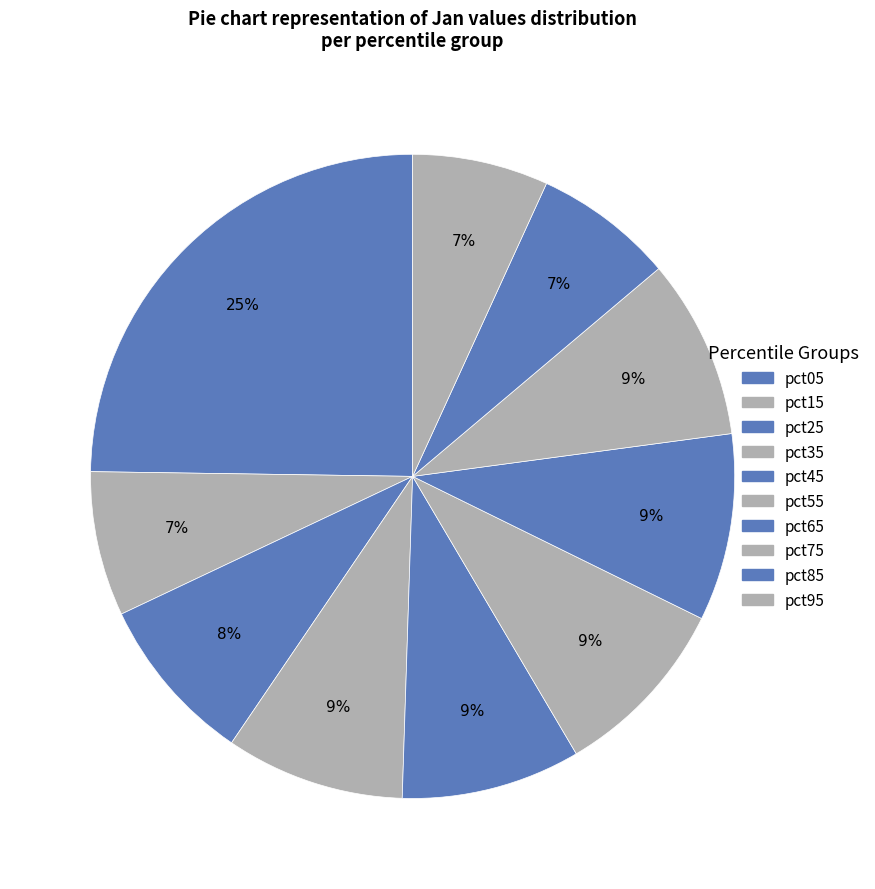

Rank the categories by value from highest to lowest.

pct05, pct65, pct55, pct75, pct45, pct35, pct25, pct15, pct85, pct95